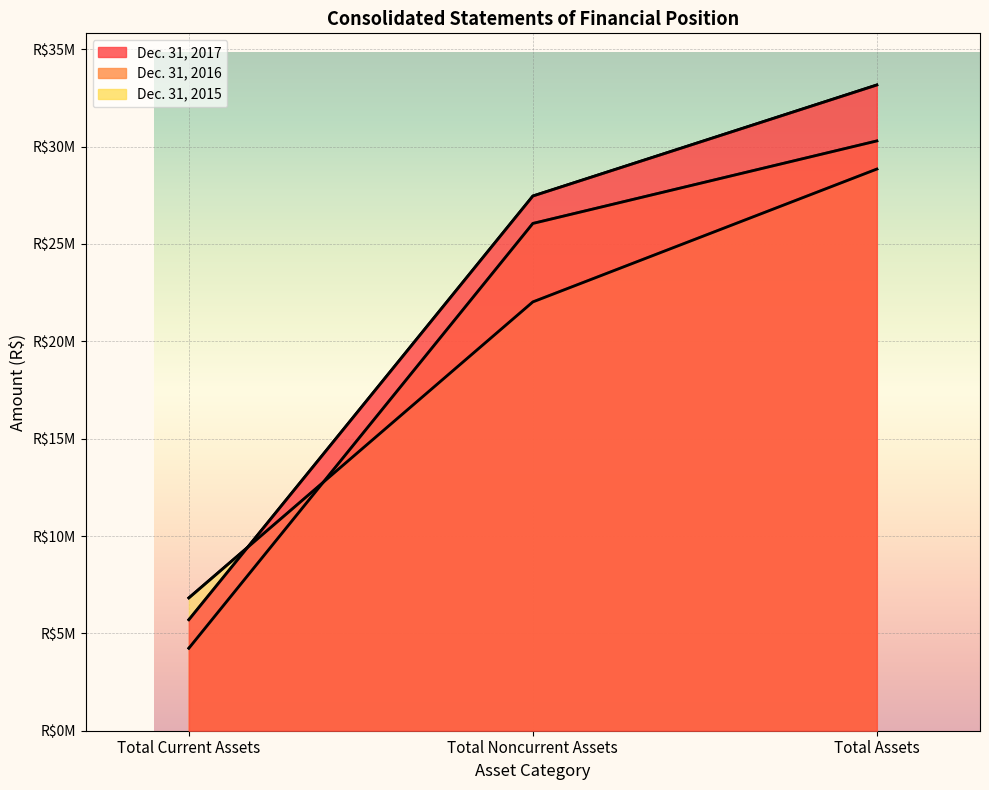

List the series in order of their overall mean, highest first.

Dec. 31, 2017, Dec. 31, 2016, Dec. 31, 2015